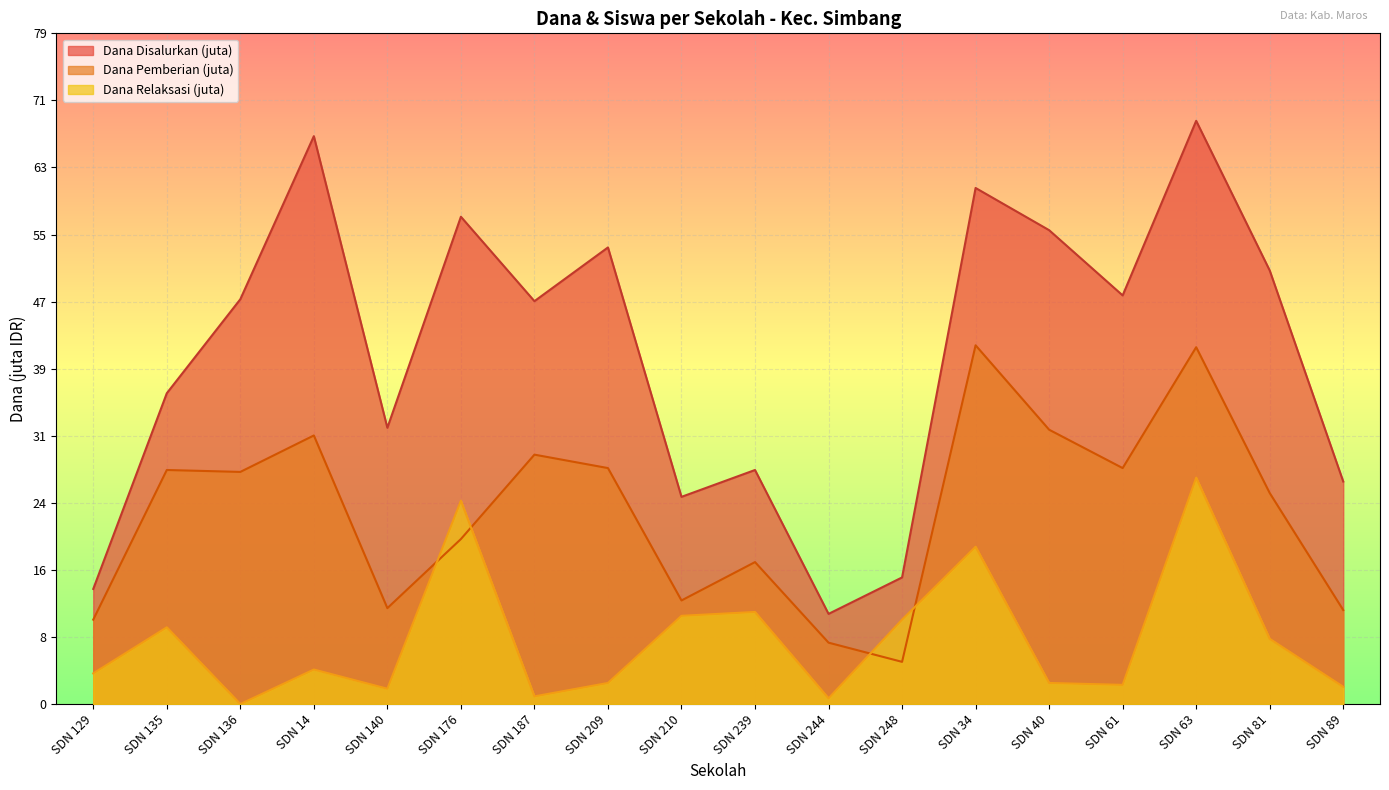

What is the maximum value for Dana Disalurkan?

68.4